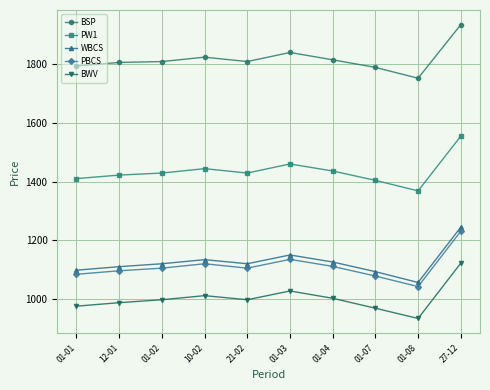

What is the maximum value for PW1?

1555